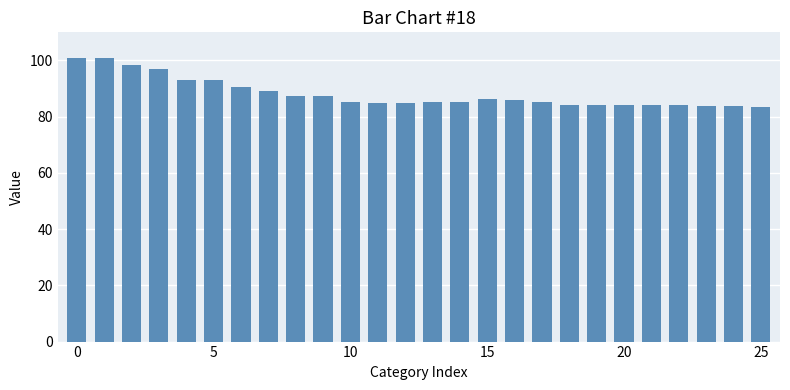

What is the greatest value displayed?

101.0